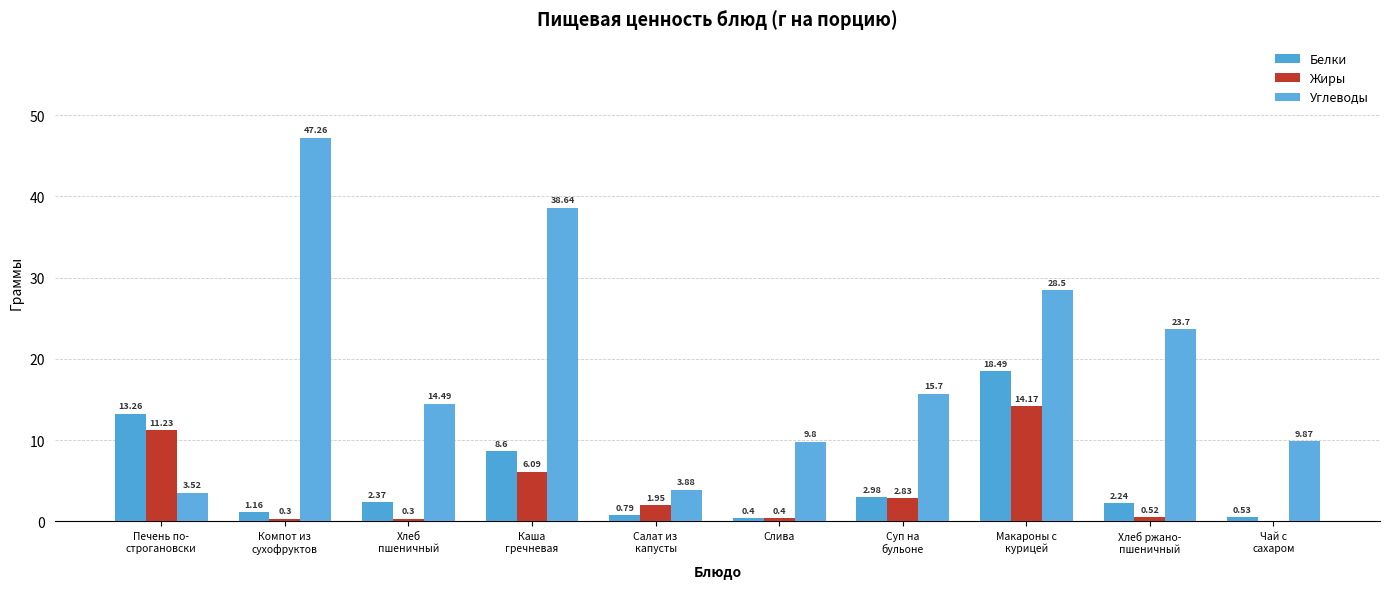

What is the maximum value for Жиры?

14.2